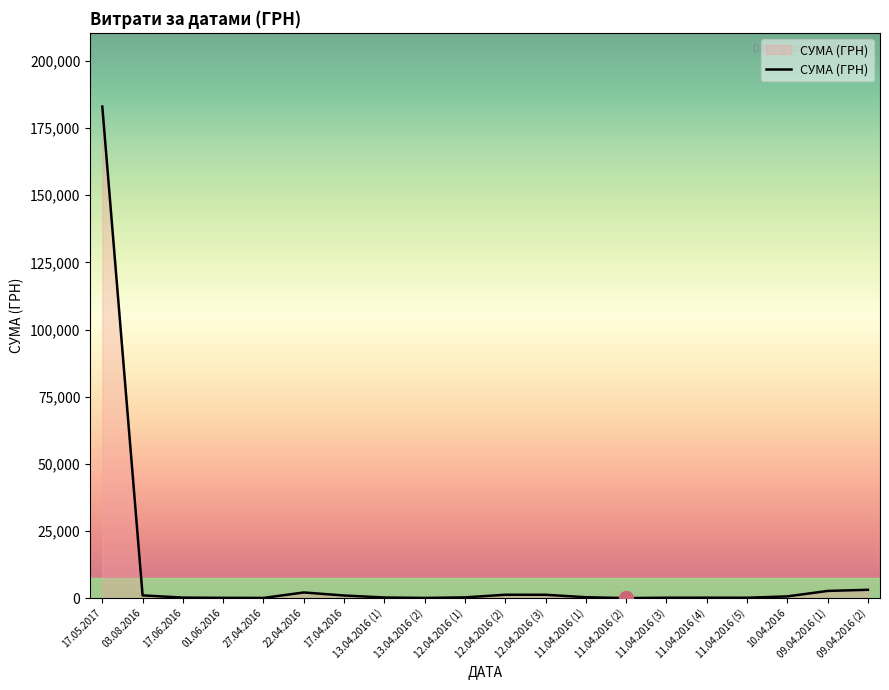

What is the approximate value at 11.04.2016 (1)?

326.0